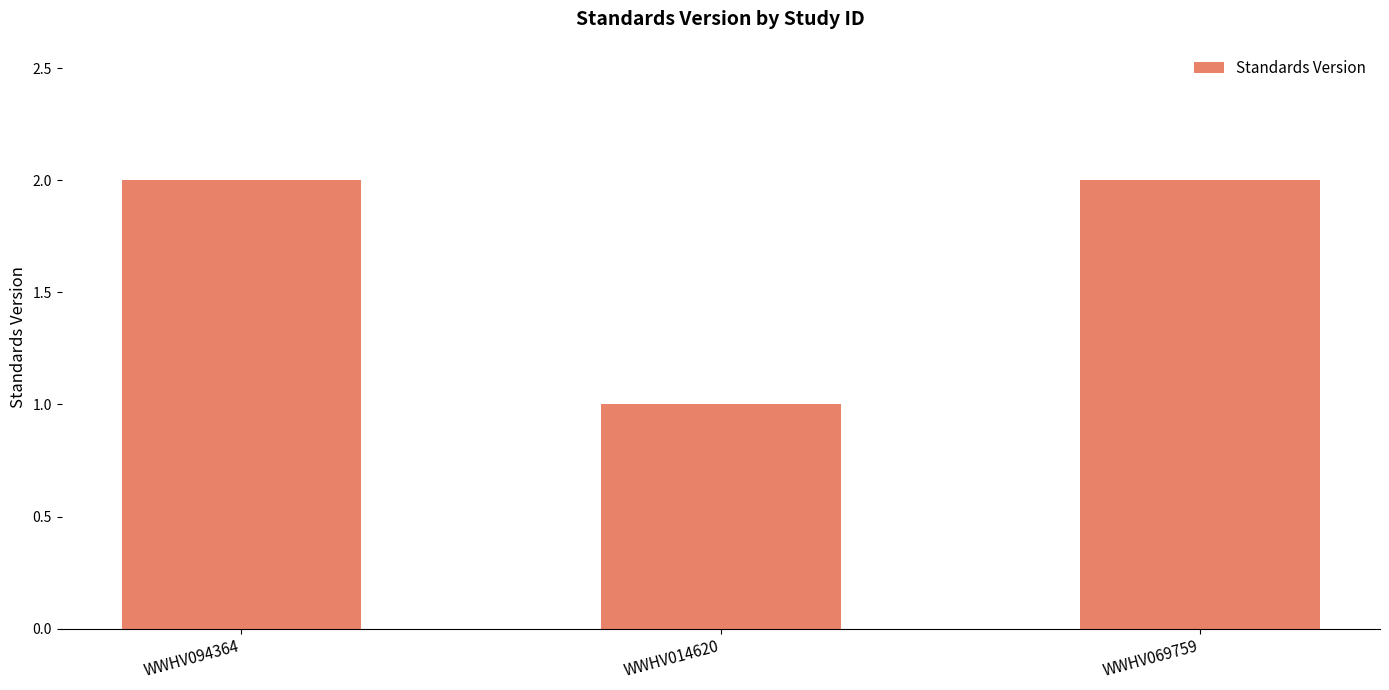

What is the greatest value displayed?

2